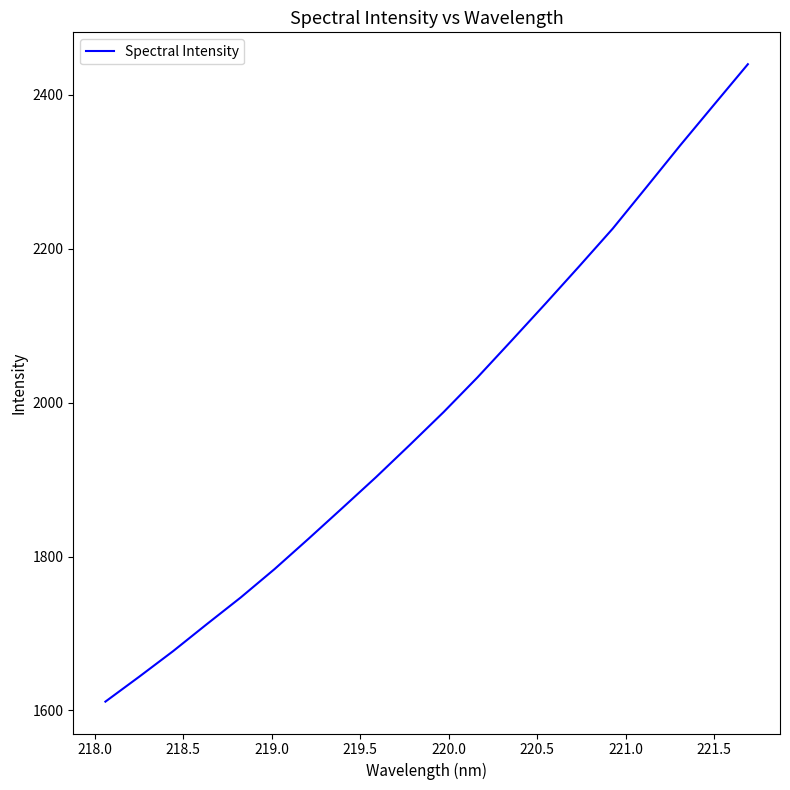

What is the smallest value displayed?

1611.5